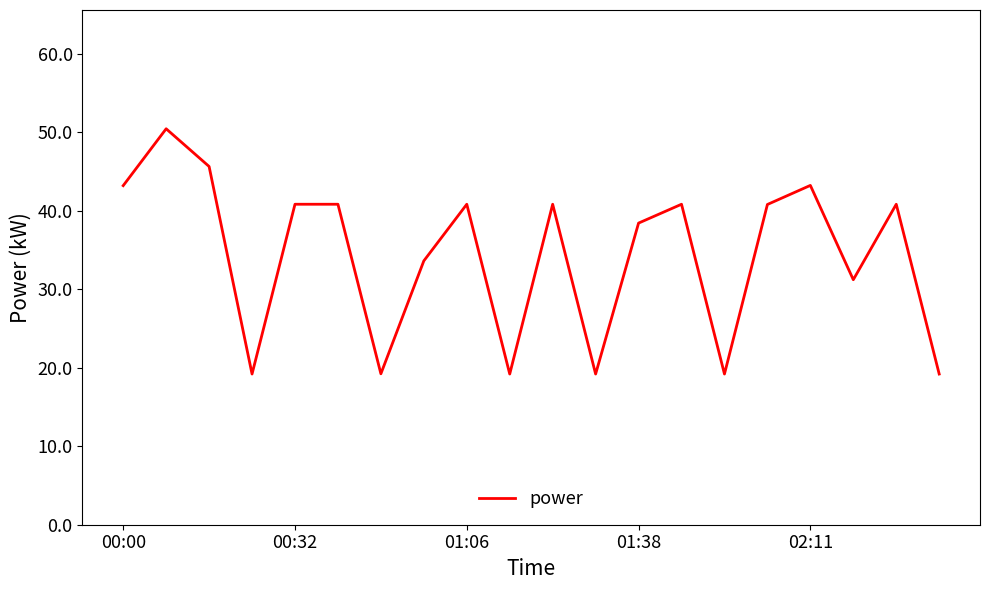

What is the difference between the maximum and minimum values?

31.2